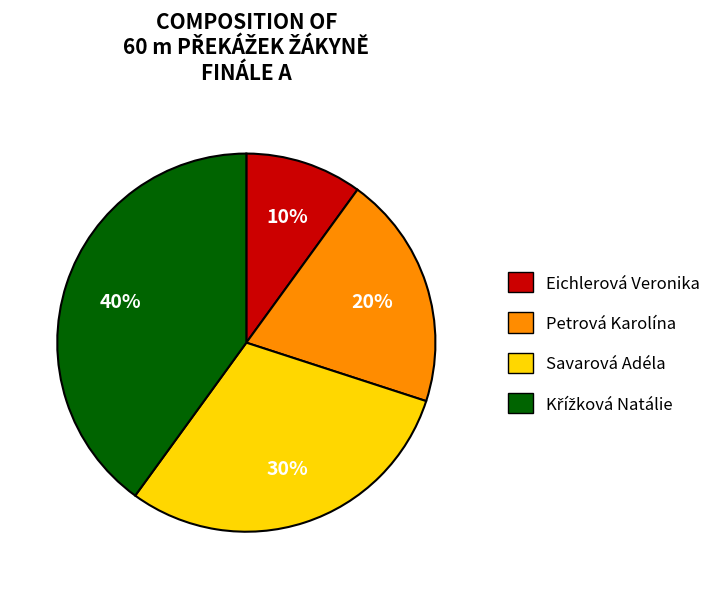

Does any single category account for the majority?

No